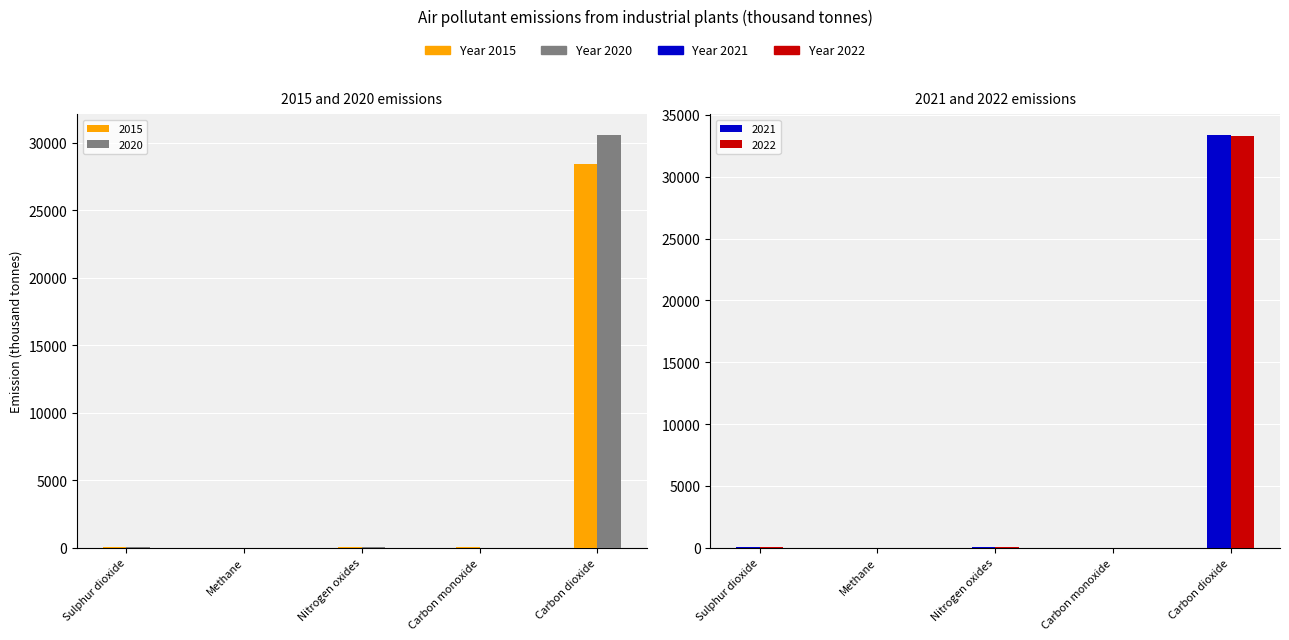

At which category is the sum across all series the highest?

Carbon dioxide